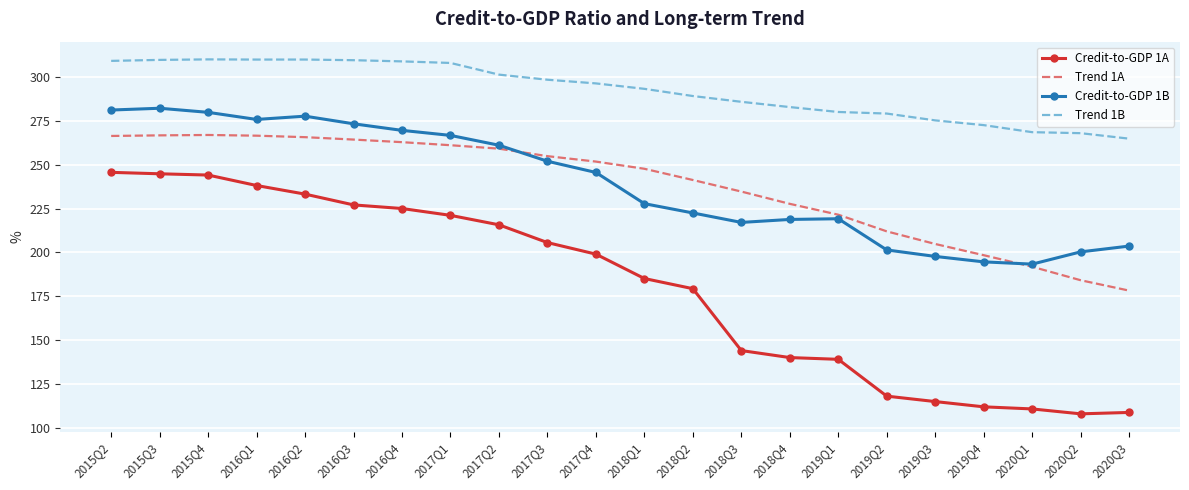

Between 2016Q3 and 2019Q4, which series saw the biggest shift?

Credit-to-GDP 1A